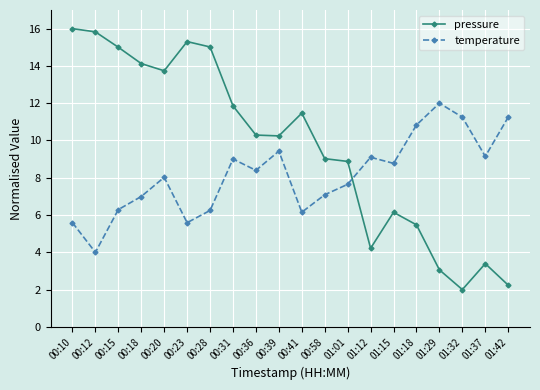

At 01:01, list the series in order from largest to smallest.

pressure, temperature